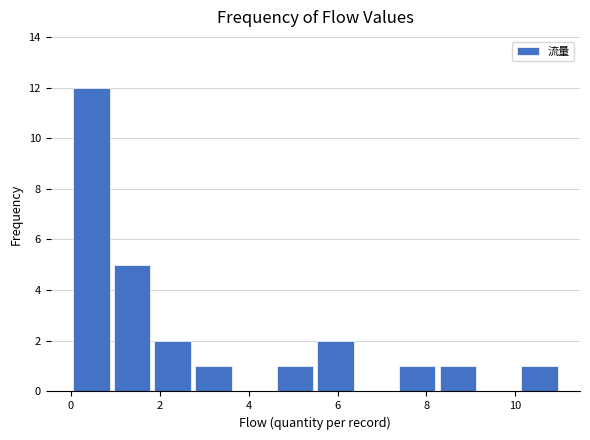

Reading left to right, list every bar in this chart as the range it spans on the x-axis followed by its height. Neither the bar edges nor the heights are printed on the chart, so give them approximately, as read against the axes.

0.0 to 1.0: 12
1.0 to 1.8: 5
1.8 to 2.8: 2
2.8 to 3.6: 1
3.6 to 4.6: 0
4.6 to 5.6: 1
5.6 to 6.4: 2
6.4 to 7.4: 0
7.4 to 8.2: 1
8.2 to 9.2: 1
9.2 to 10.0: 0
10.0 to 11.0: 1